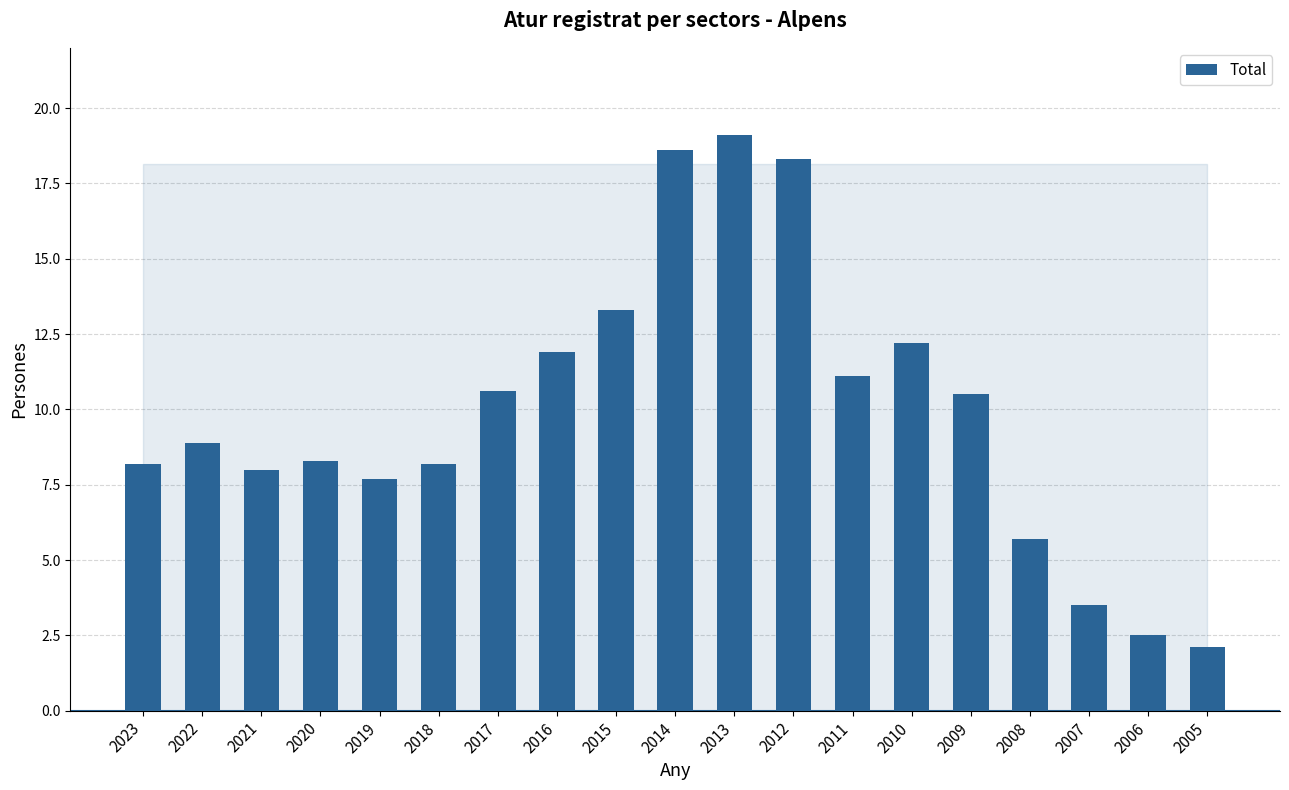

What is the average value?

9.9